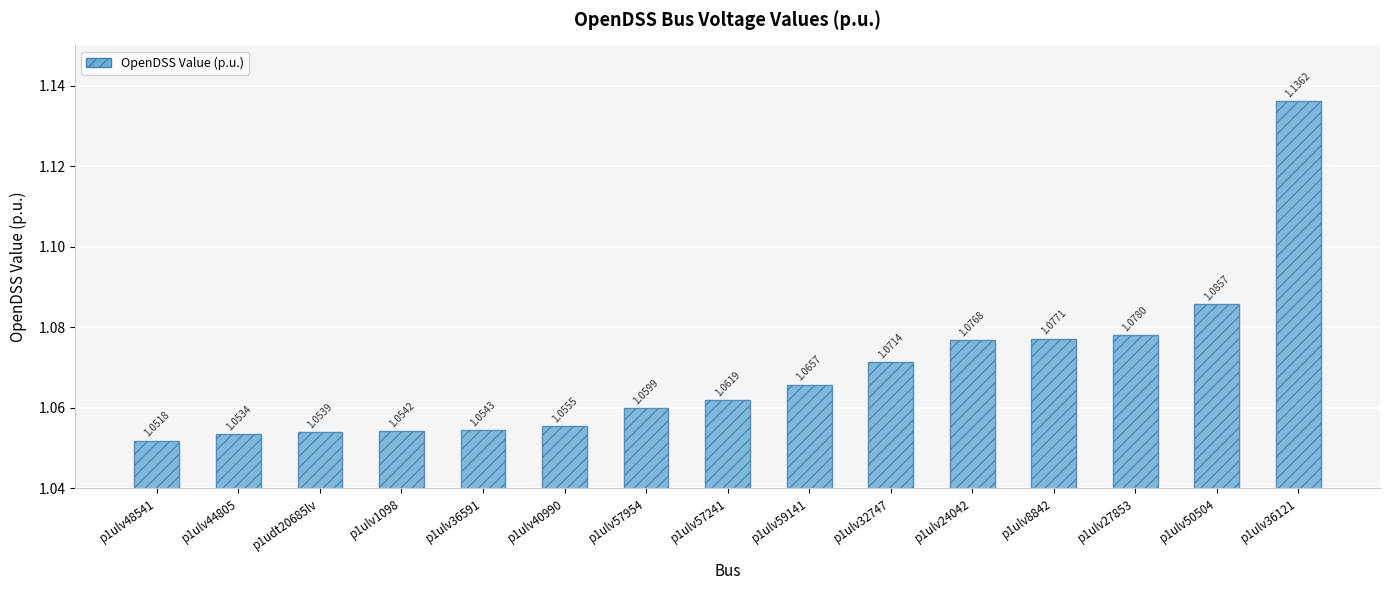

List the labels in order of value, smallest first.

p1ulv48541, p1ulv44805, p1udt20685lv, p1ulv1098, p1ulv36591, p1ulv40990, p1ulv57954, p1ulv57241, p1ulv59141, p1ulv32747, p1ulv24042, p1ulv8842, p1ulv27853, p1ulv50504, p1ulv36121